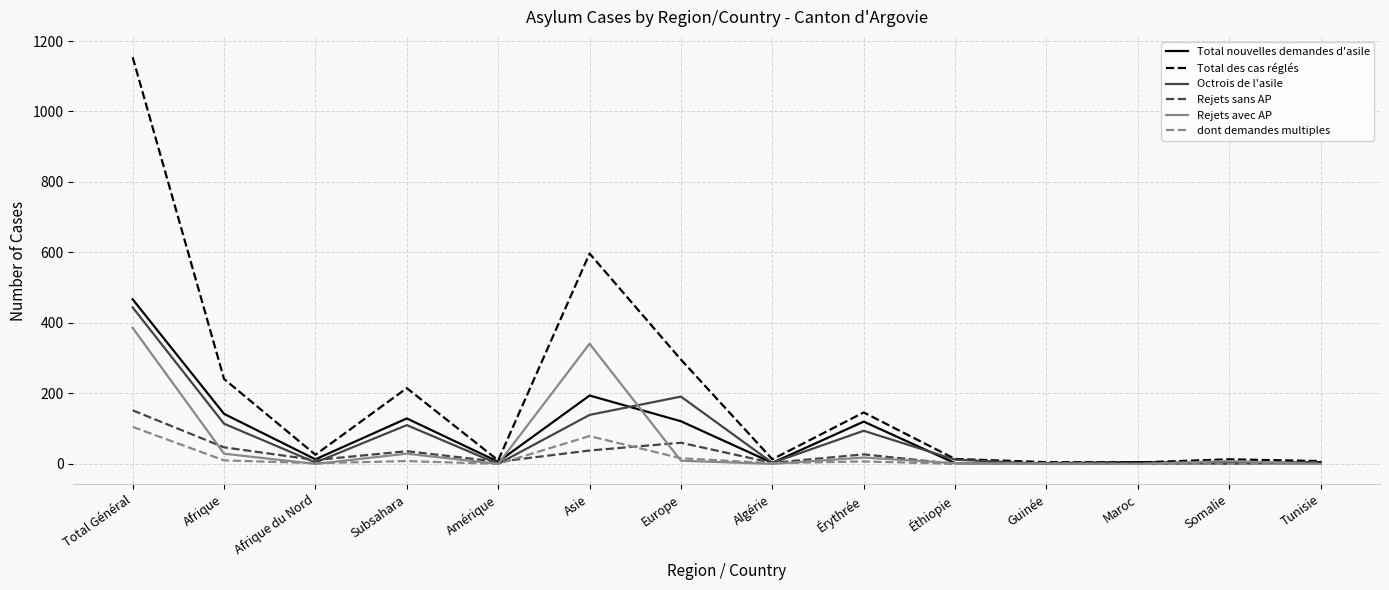

Which label corresponds to the largest value in the chart?

Total Général